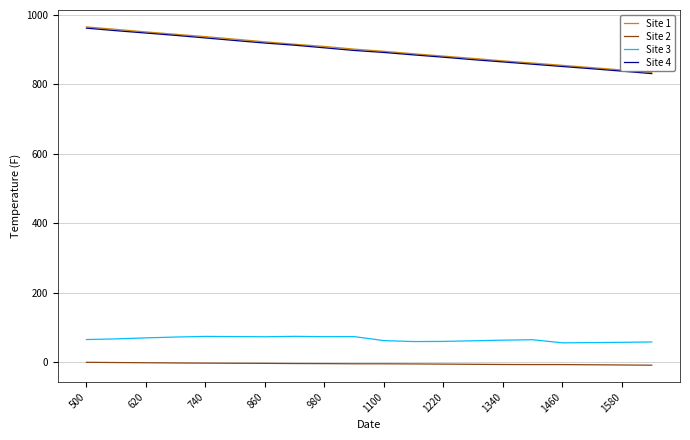

What is the lowest value of the Site 3 series?

55.3